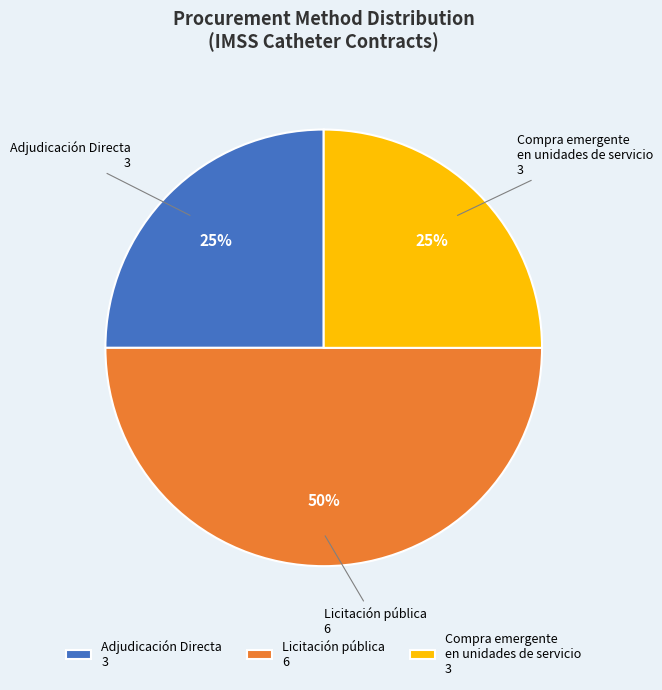

What is the largest slice in the pie chart?

Licitación pública 6